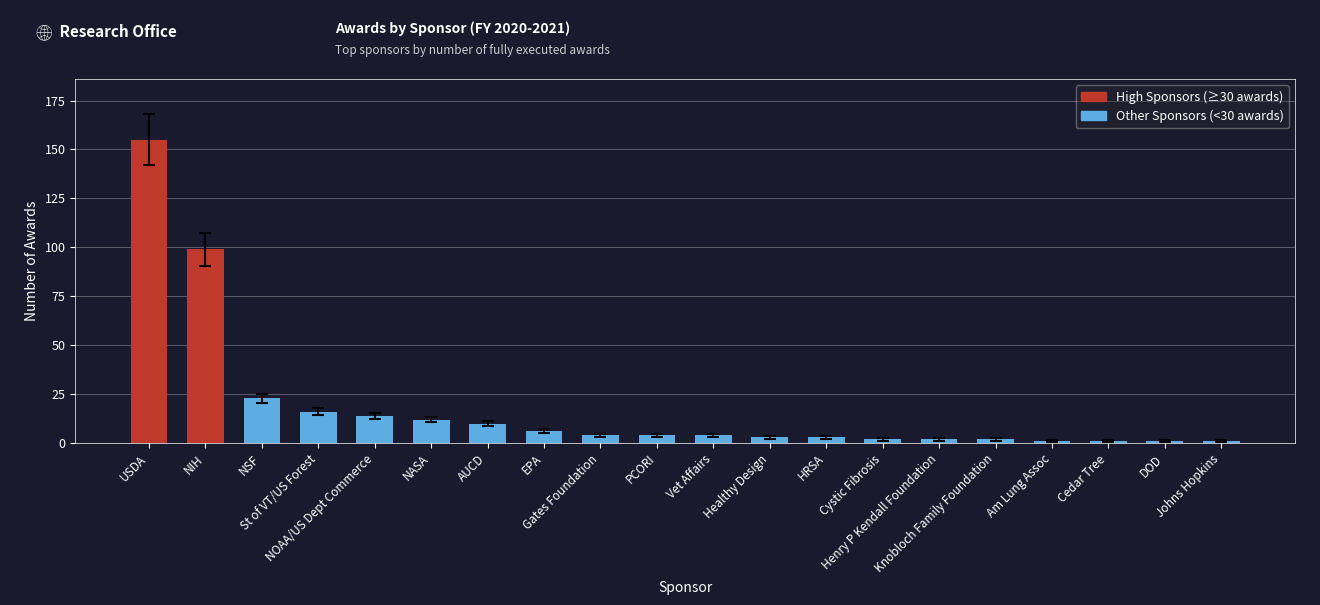

What position from the right is NIH?

19